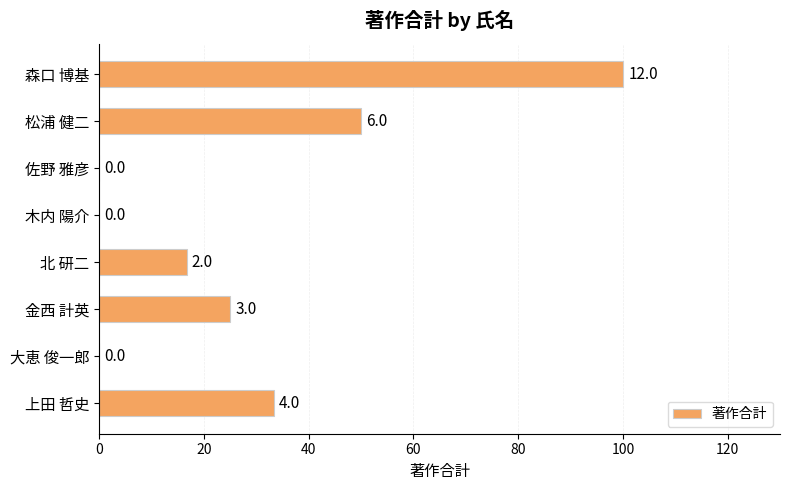

Are the bars horizontal?

Yes